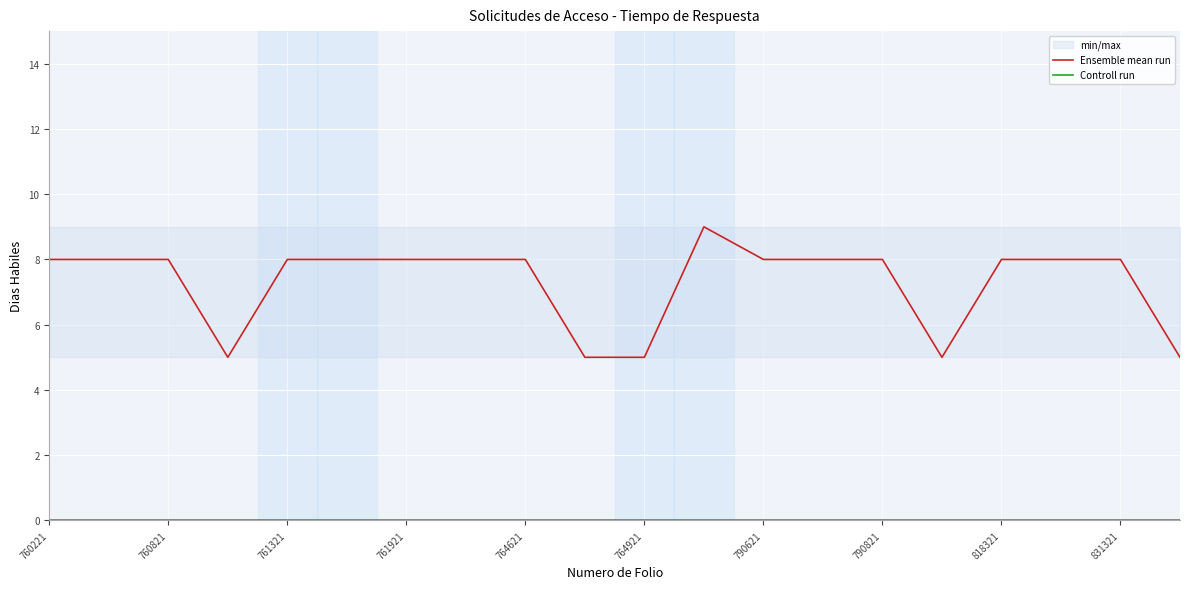

At how many categories does at least one series exceed 8?

1